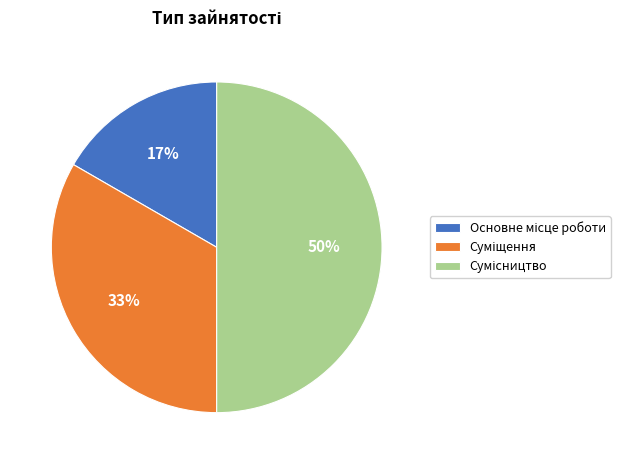

To the nearest percent, what is the difference between the largest and smallest slice percentages?

33%